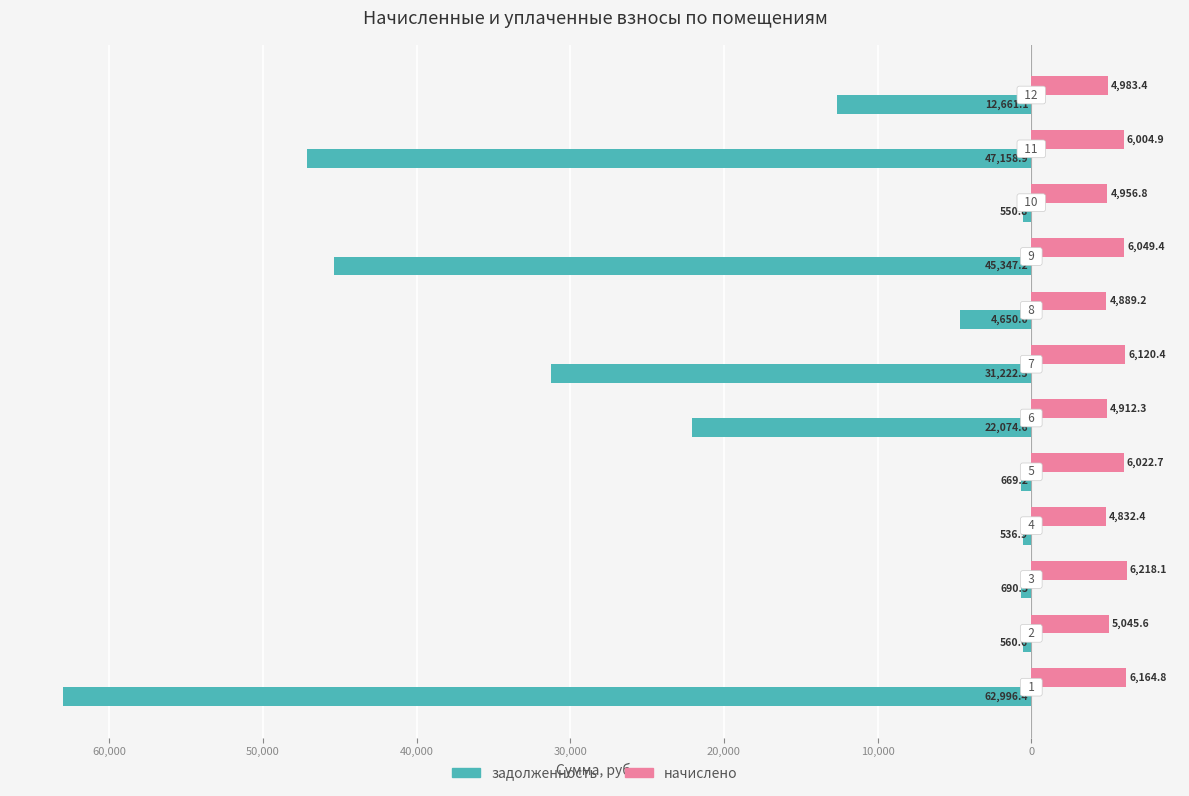

What are all the series names shown in the legend?

задолженность, начислено